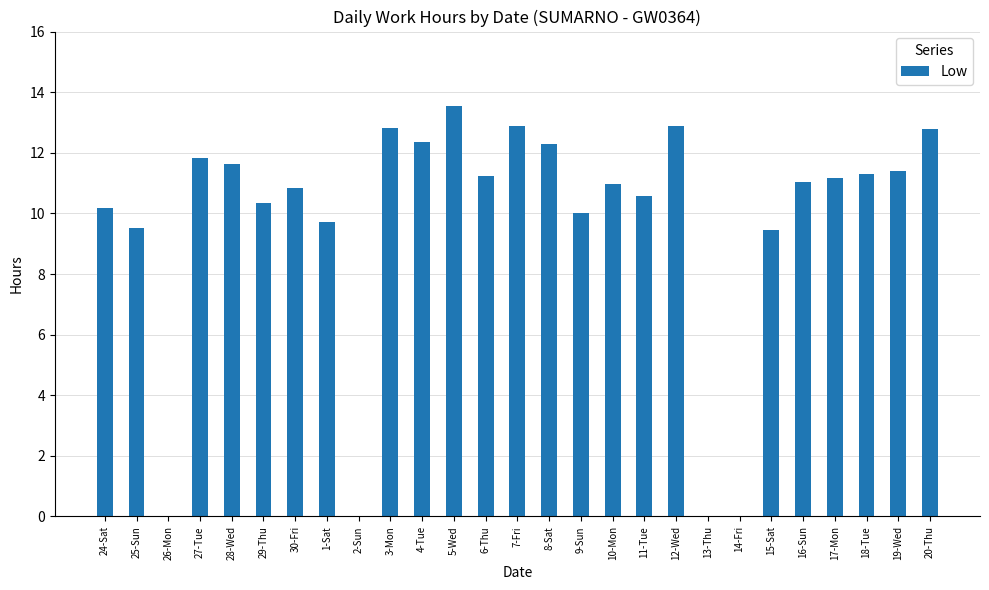

What is the sum of all values?

260.8